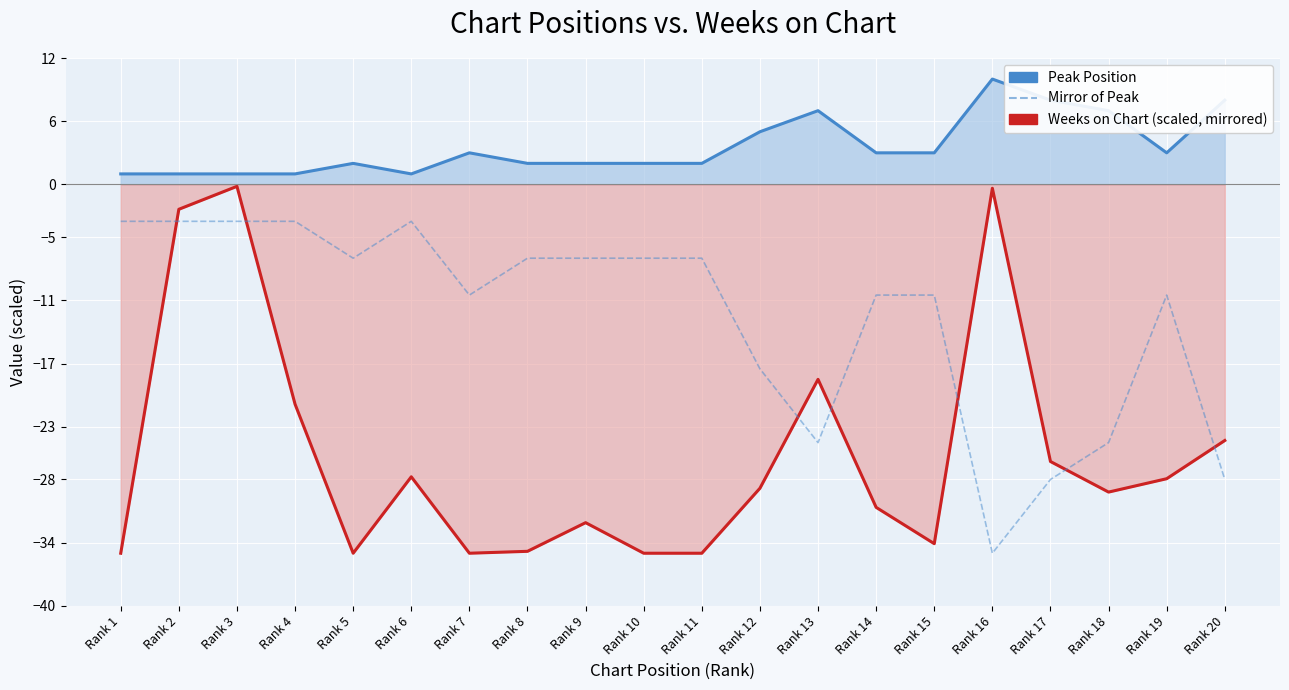

Reading left to right, what are all the values shown in this chart?

Peak Position line: 1.0	1.0	1.0	1.0	2.0	1.0	3.0	2.0	2.0	2.0	2.0	5.0	7.0	3.0	3.0	10.0	8.0	7.0	3.0	8.0
Weeks on Chart line: -35.0	-2.4	-0.2	-20.9	-35.0	-27.7	-35.0	-34.8	-32.1	-35.0	-35.0	-28.8	-18.5	-30.6	-34.1	-0.4	-26.3	-29.2	-27.9	-24.3
Mirror of Peak: -3.5	-3.5	-3.5	-3.5	-7.0	-3.5	-10.5	-7.0	-7.0	-7.0	-7.0	-17.5	-24.5	-10.5	-10.5	-35.0	-28.0	-24.5	-10.5	-28.0